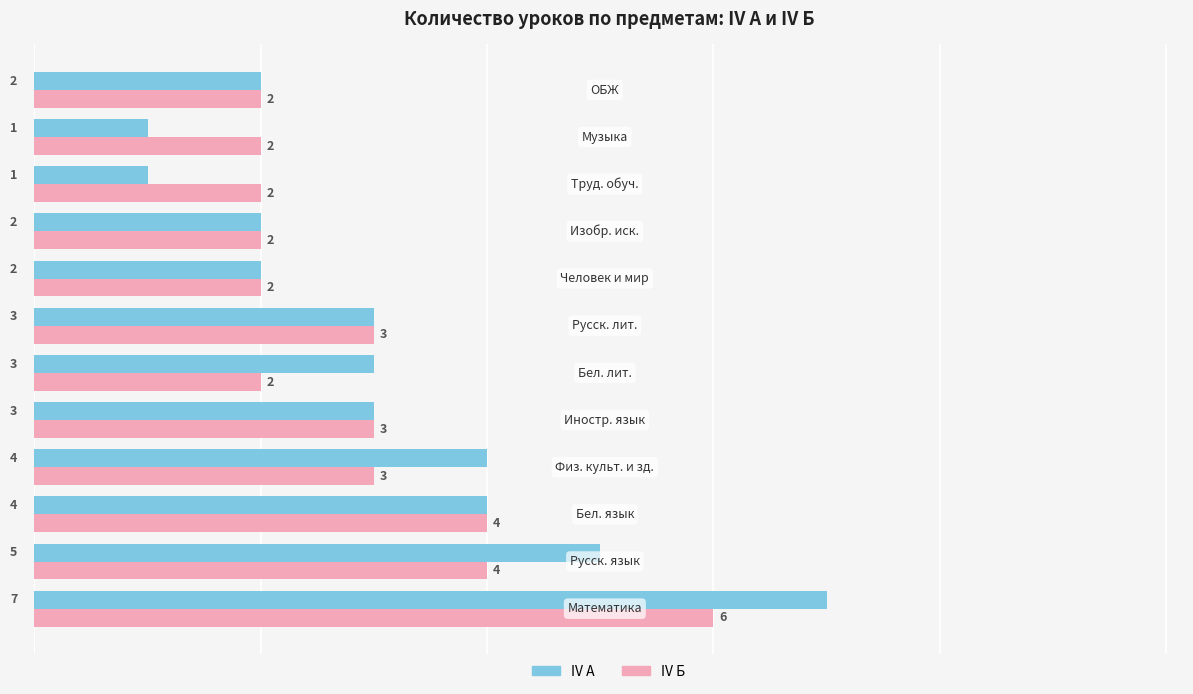

List the series in order of their peak value, lowest first.

IV Б, IV А